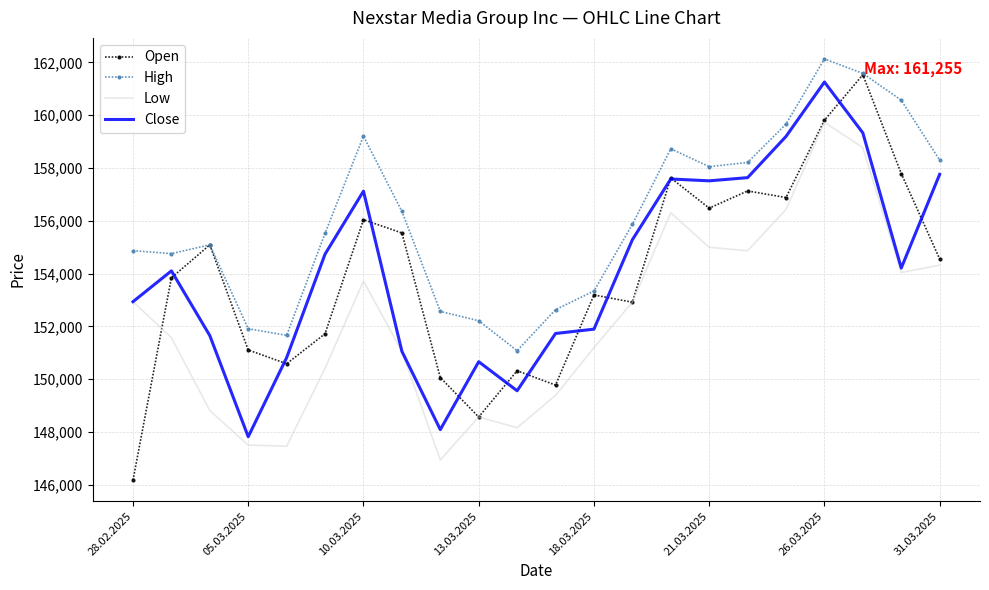

What is the minimum value for Low?

146943